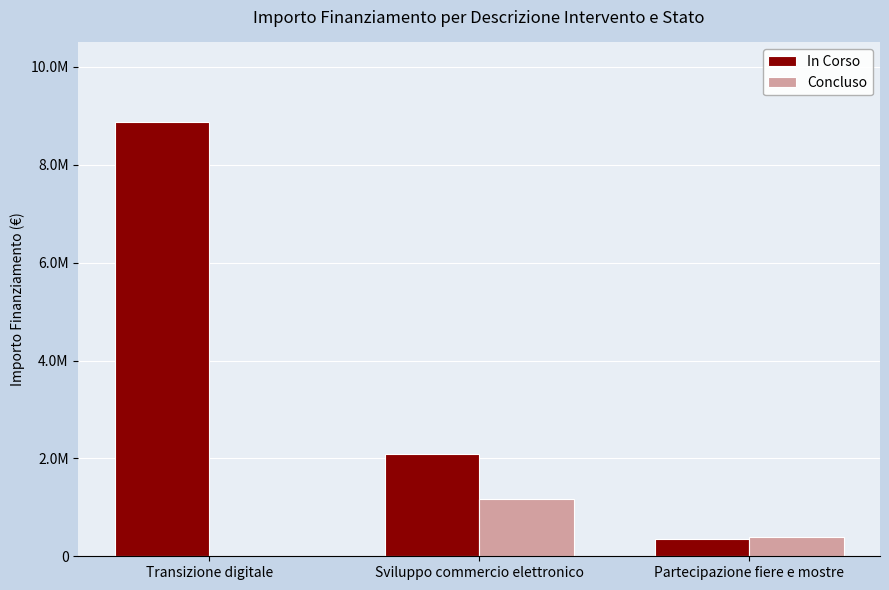

What is the label of the 2nd bar from the left?

Sviluppo commercio elettronico